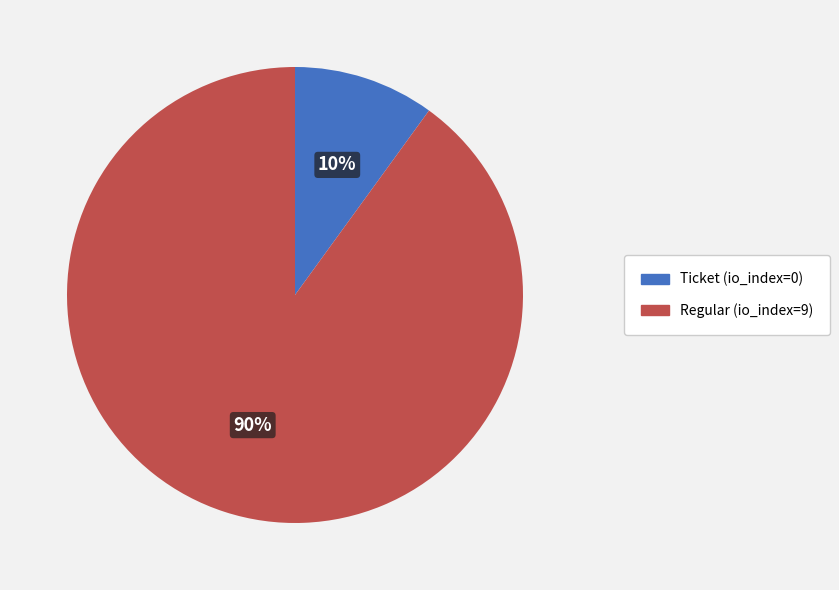

To the nearest percent, what is the difference between the largest and smallest slice percentages?

80%